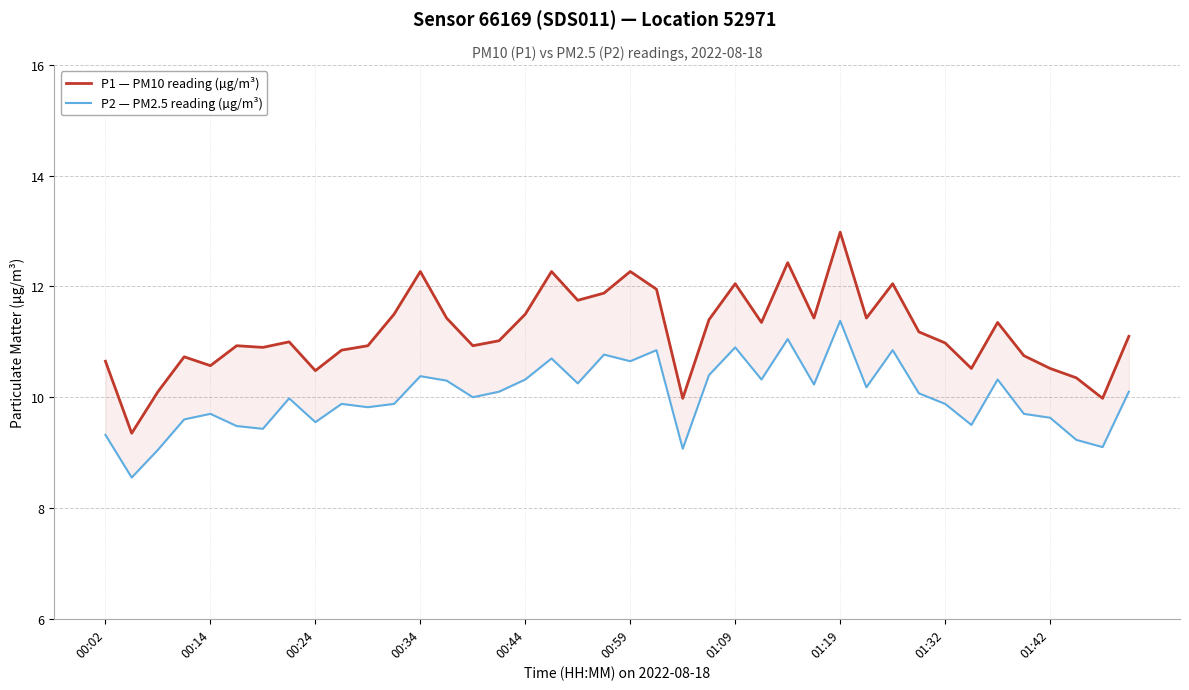

Reading left to right, extract all data points from this chart.

P1 — PM10 reading (µg/m³): 10.7	9.3	10.1	10.7	10.6	10.9	10.9	11.0	10.5	10.8	10.9	11.5	12.3	11.4	10.9	11.0	11.5	12.3	11.8	11.9	12.3	11.9	10.0	11.4	12.1	11.3	12.4	11.4	13.0	11.4	12.1	11.2	11.0	10.5	11.3	10.8	10.5	10.3	10.0	11.1
P2 — PM2.5 reading (µg/m³): 9.3	8.6	9.1	9.6	9.7	9.5	9.4	10.0	9.6	9.9	9.8	9.9	10.4	10.3	10.0	10.1	10.3	10.7	10.2	10.8	10.7	10.8	9.1	10.4	10.9	10.3	11.1	10.2	11.4	10.2	10.8	10.1	9.9	9.5	10.3	9.7	9.6	9.2	9.1	10.1